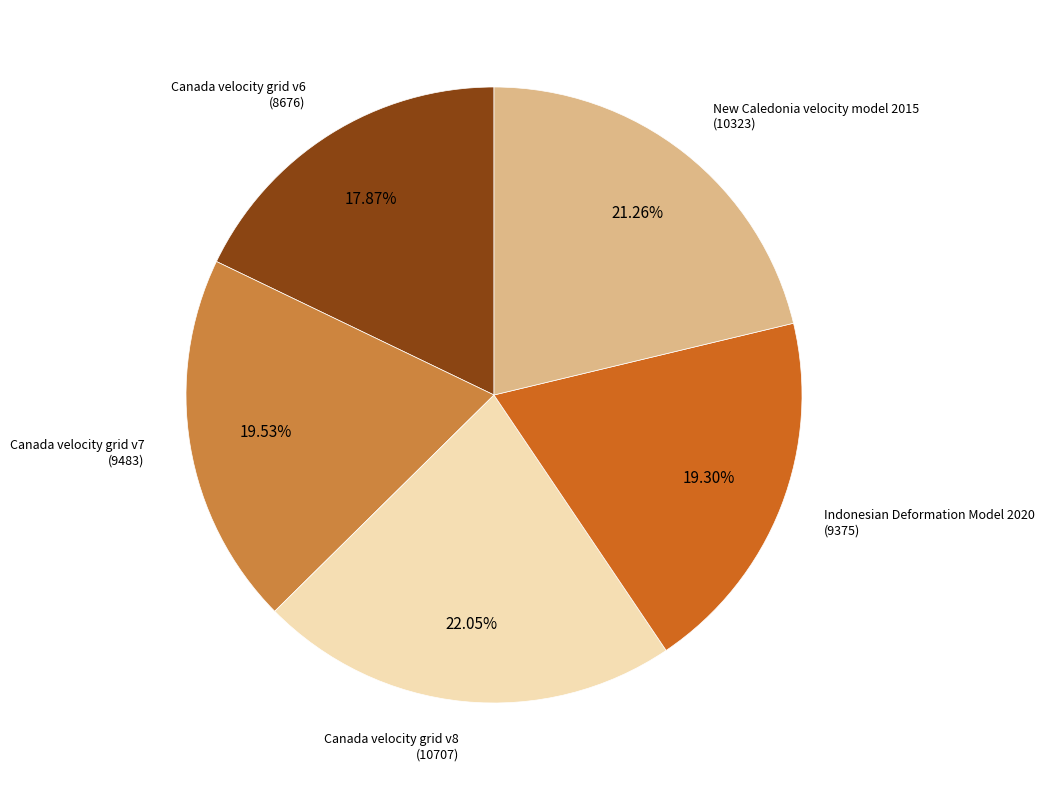

Is there a majority slice in this chart?

No